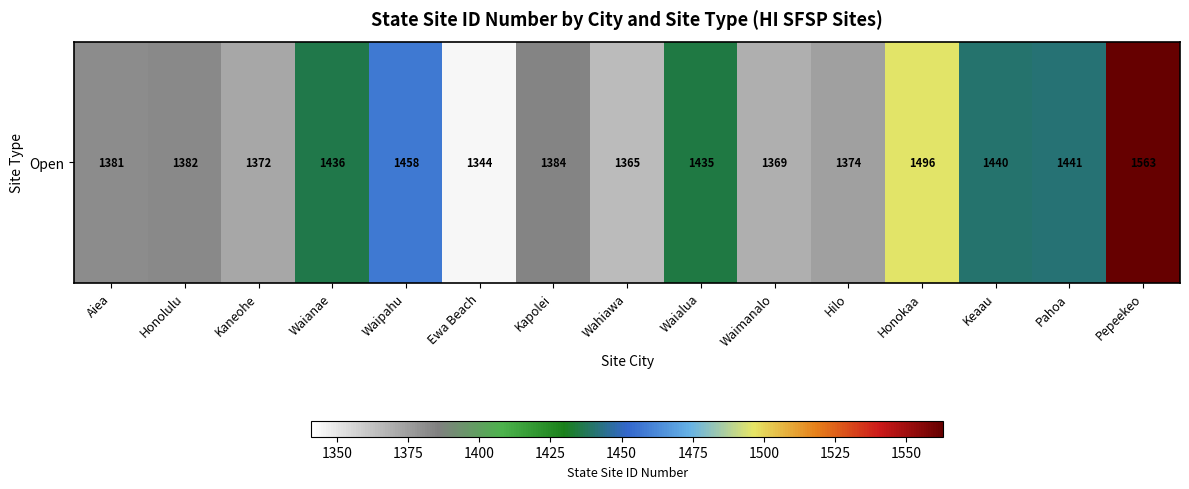

What is the change in value from Waimanalo to Honokaa?

+127